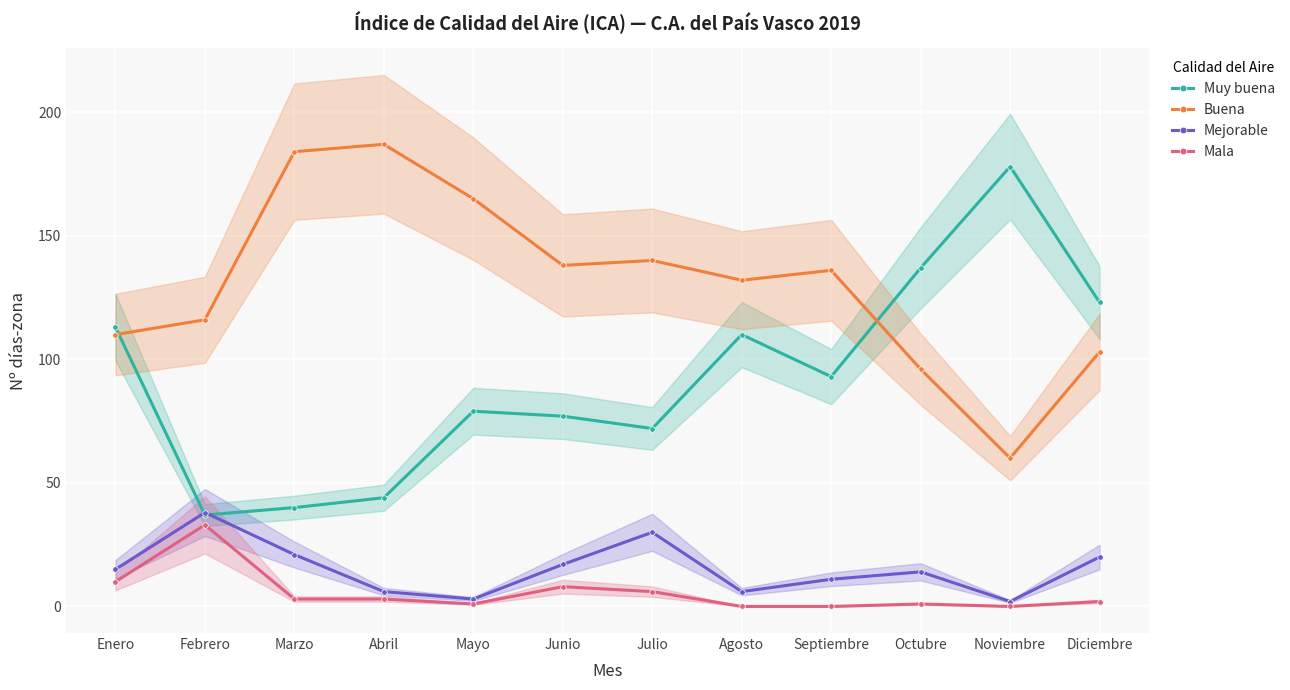

Rank the series at Diciembre from lowest to highest value.

Mala, Mejorable, Buena, Muy buena